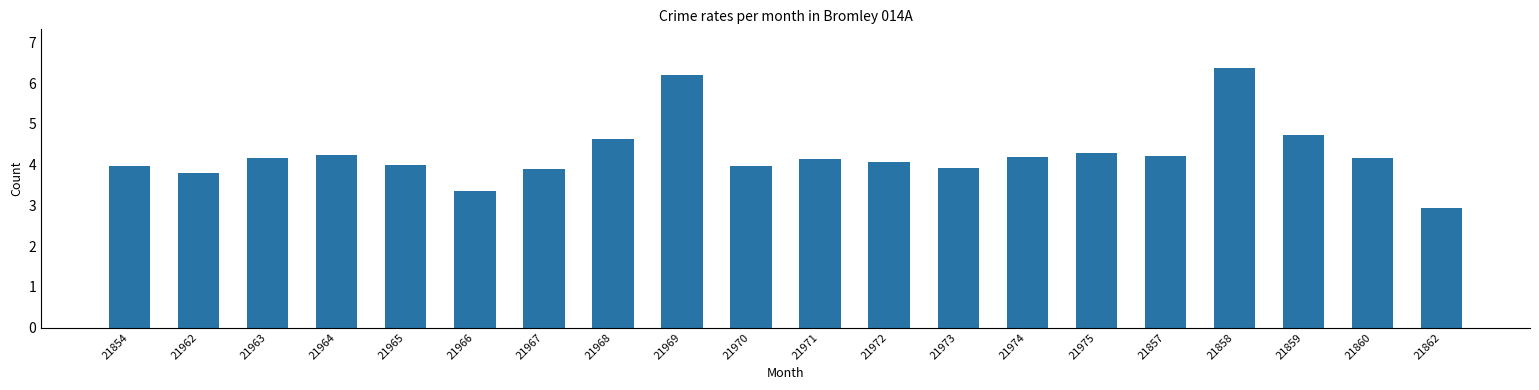

What is the greatest value displayed?

6.4